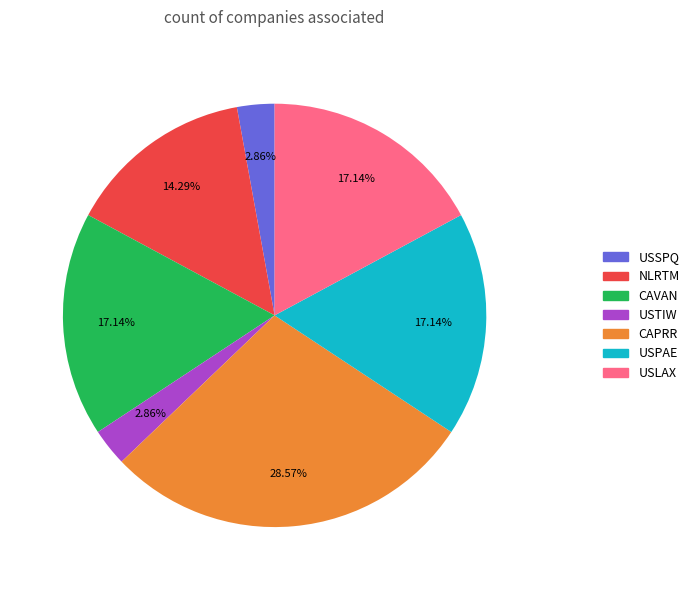

How many segments does this pie chart have?

7